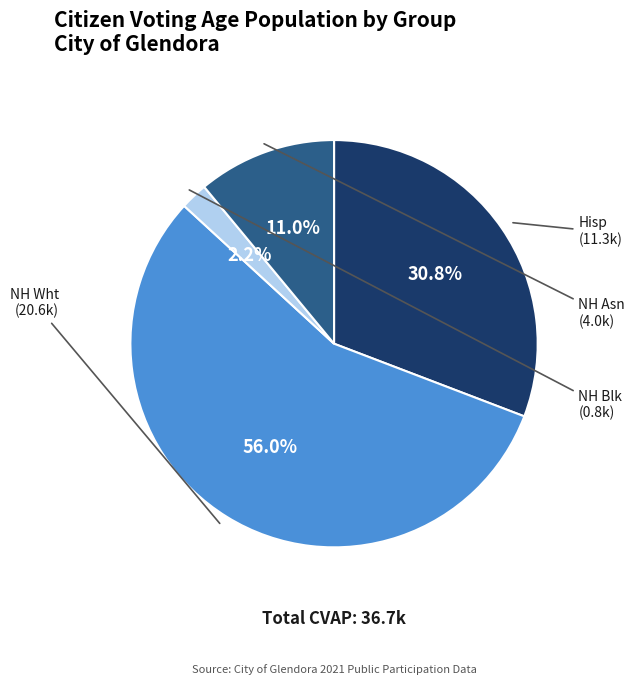

Does any single category account for the majority?

Yes